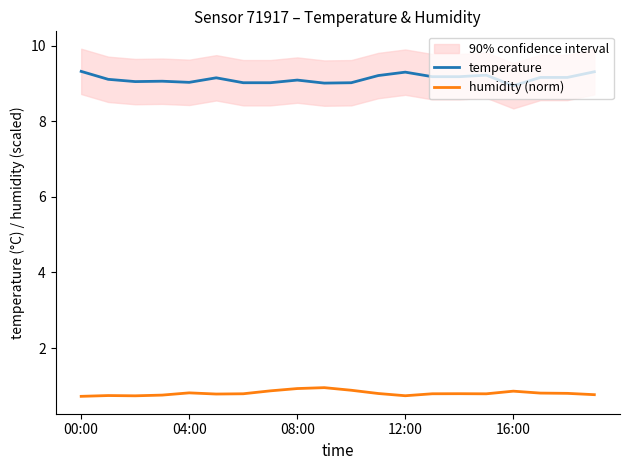

What is the label of the 5th point from the right?

15